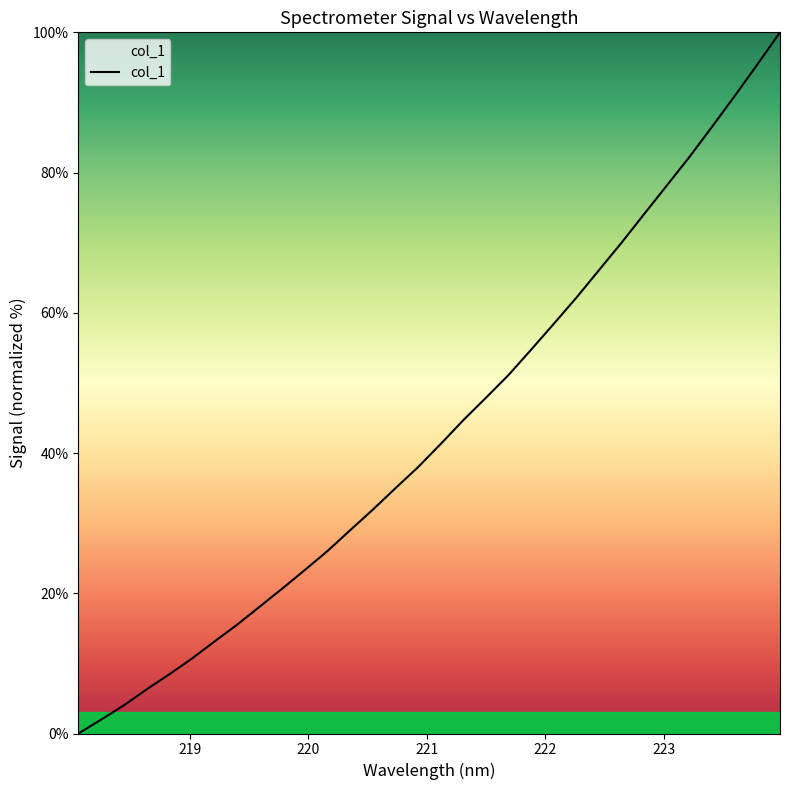

What is the difference between the maximum and minimum values?

100.0